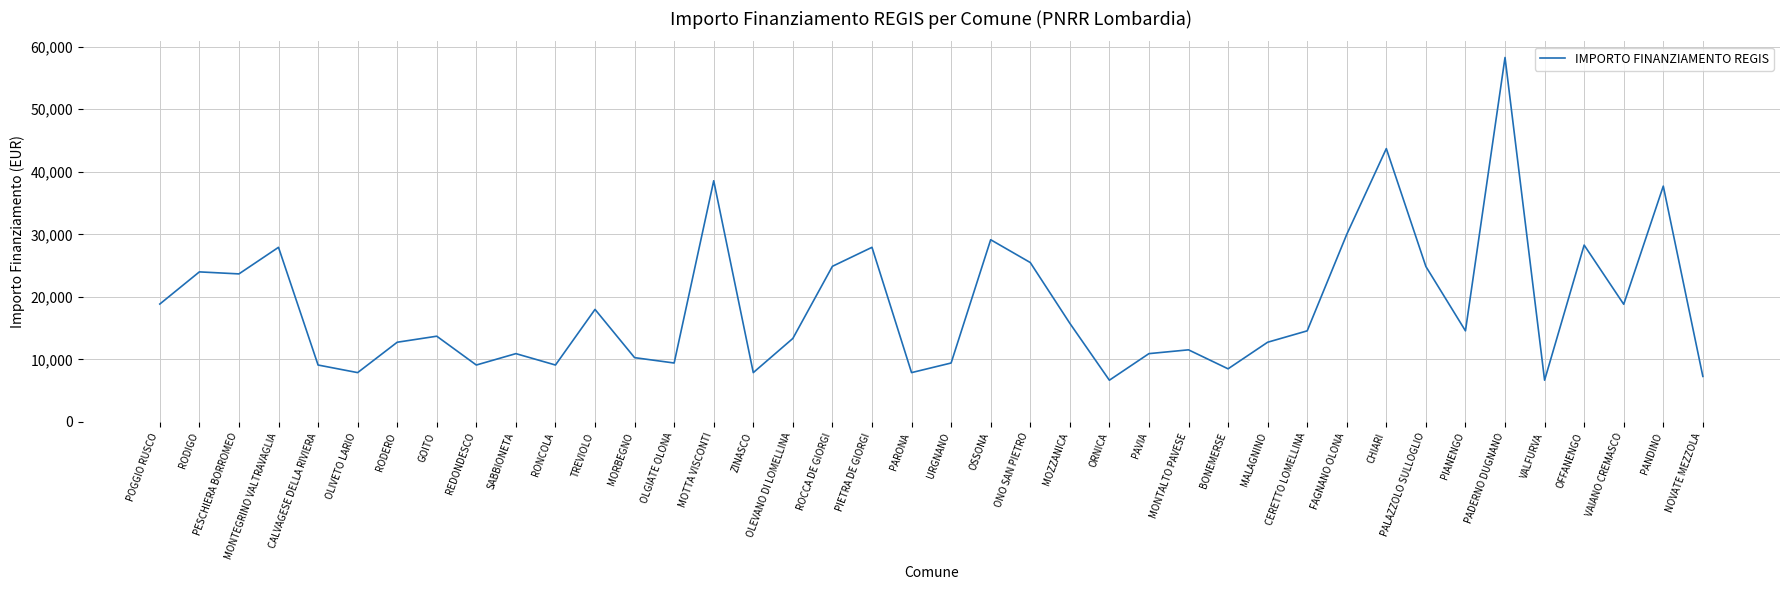

What is the sum of the values at NOVATE MEZZOLA and RODIGO?

31280